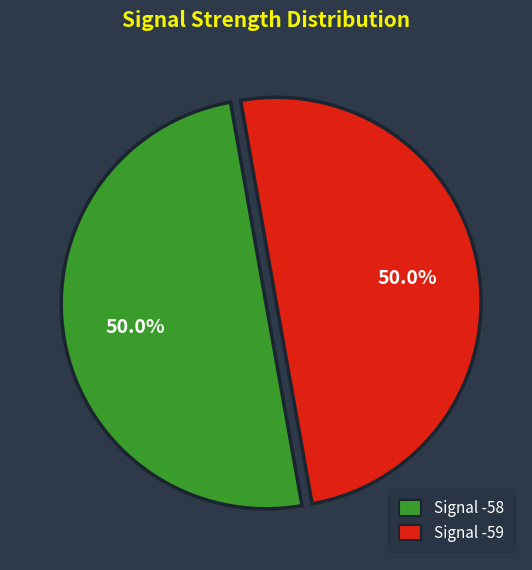

To the nearest percent, what is the average slice percentage?

50%